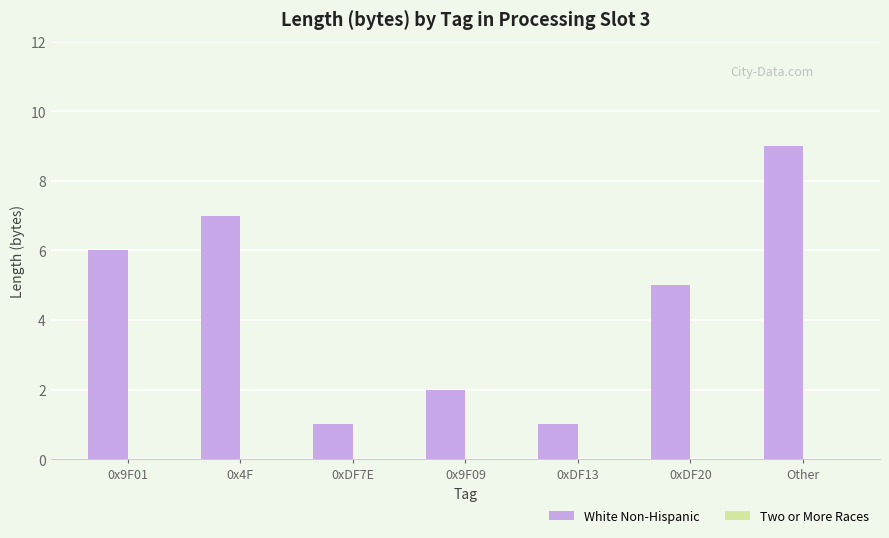

Reading left to right, list all the values displayed in this chart.

0x9F01=6	0x4F=7	0xDF7E=1	0x9F09=2	0xDF13=1	0xDF20=5	Other=9